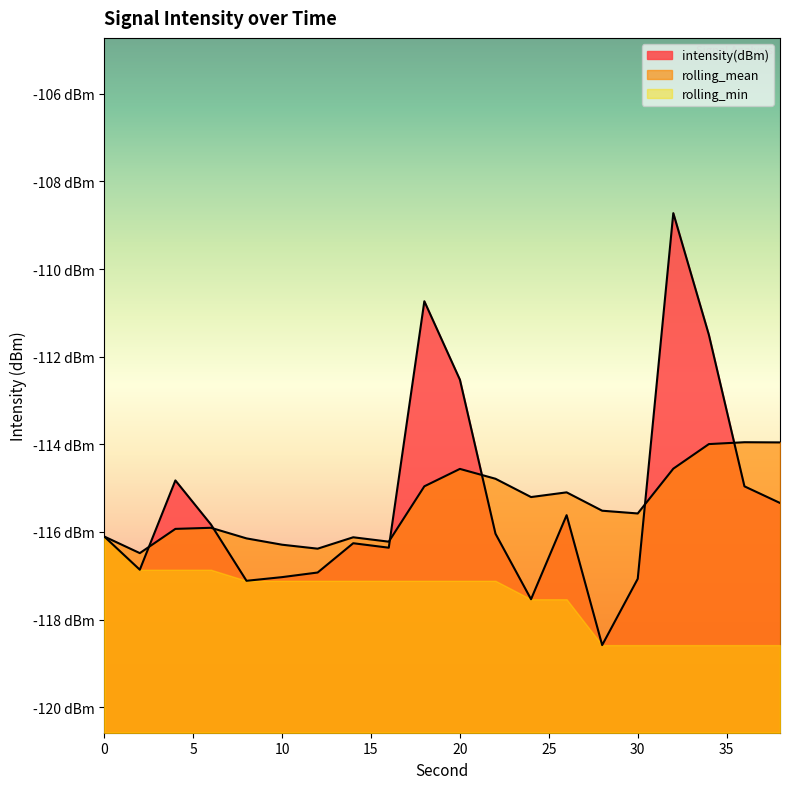

Which category has the highest value in the rolling_mean series?

36